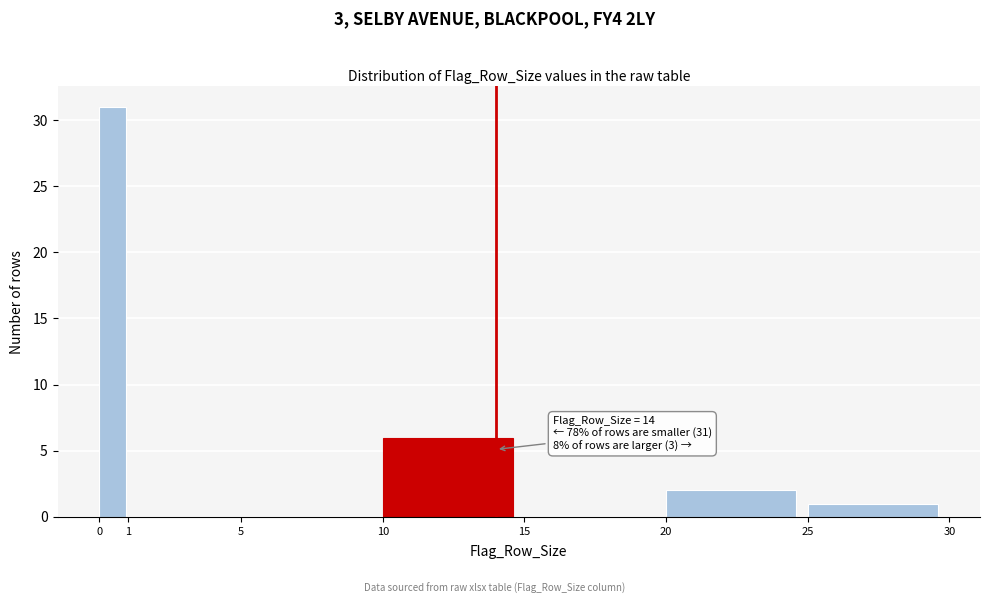

Which range on the x-axis has the tallest bar?

0 to 1